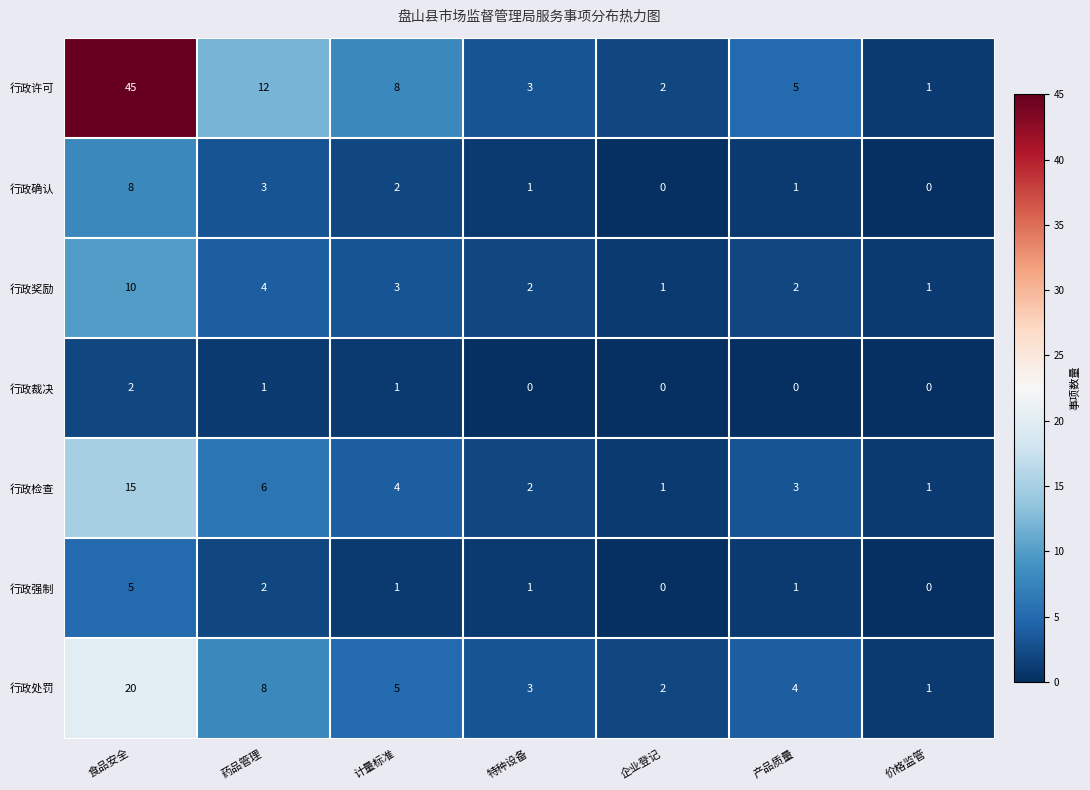

Count the 行政奖励 values in the range 1 to 4.

6